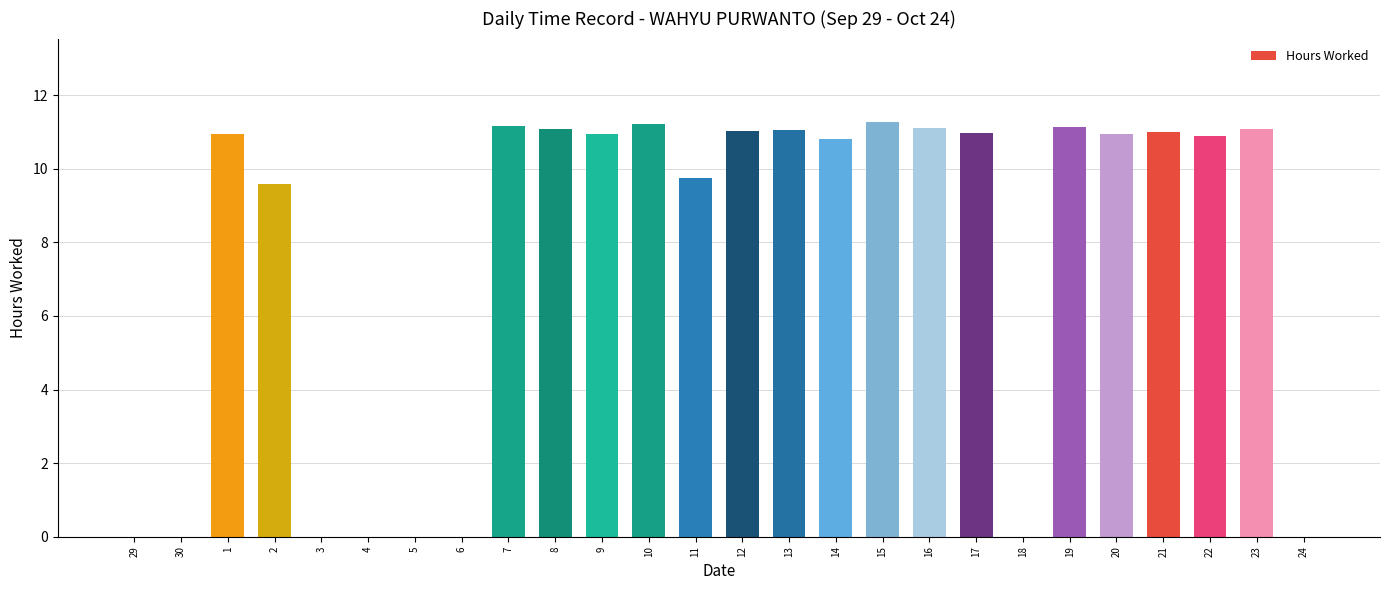

What is the average value?

7.5